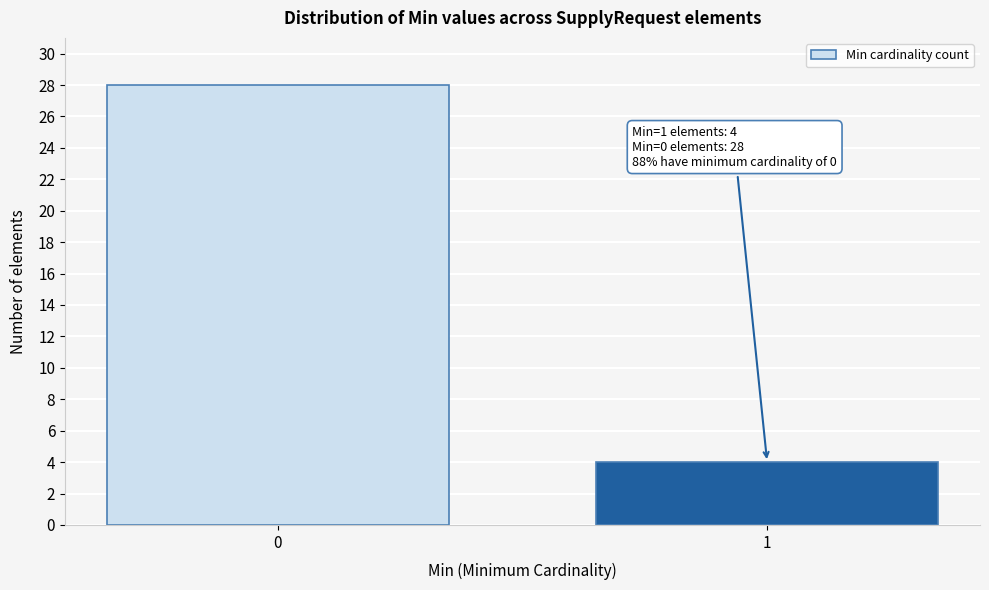

Reading left to right, list all the values displayed in this chart.

0=28	1=4